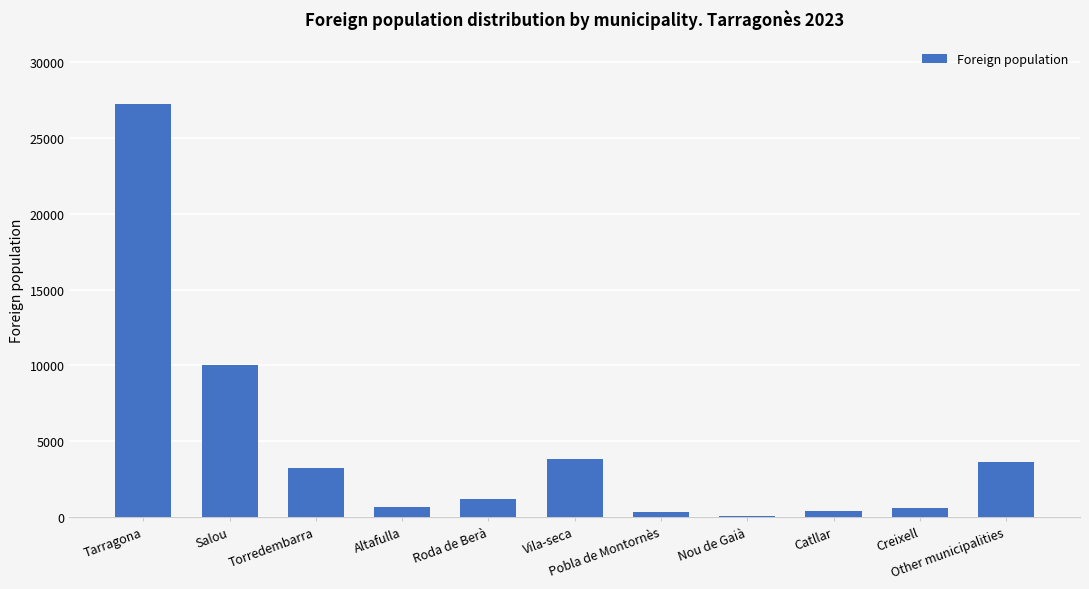

Are the bars grouped side by side (vs. stacked)?

No